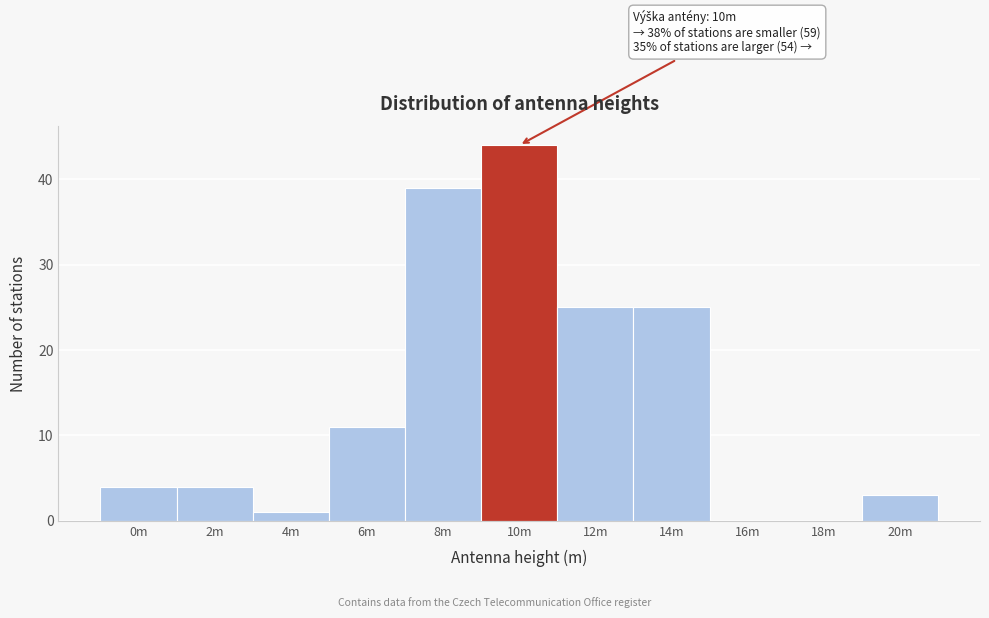

Reading left to right, extract all data points from this chart.

0m=4	2m=4	4m=1	6m=11	8m=39	10m=44	12m=25	14m=25	16m=0	18m=0	20m=3